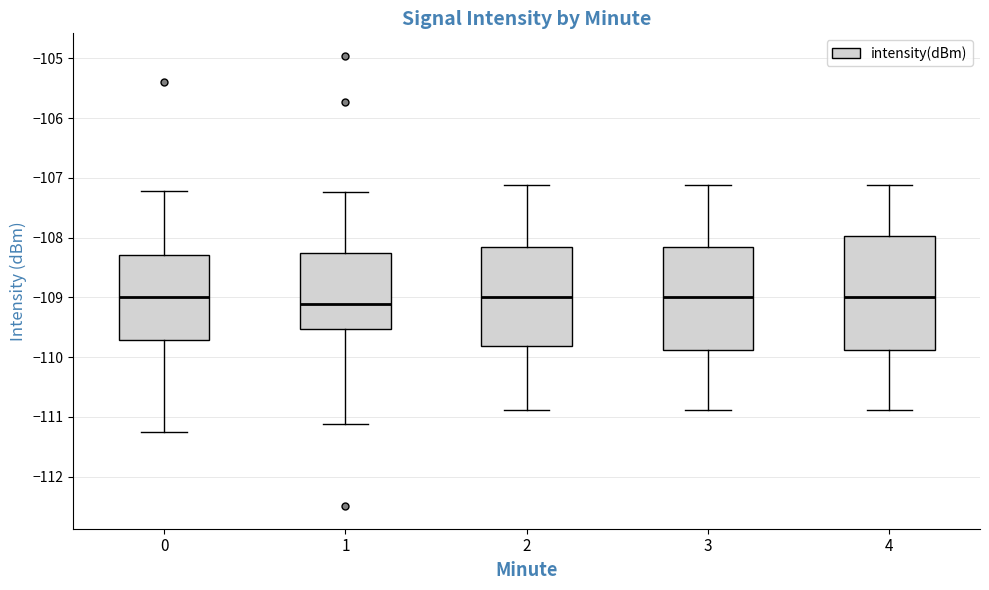

Where does the median line of the box at x = 4 sit on the y-axis? The values are not printed on the chart, so give them approximately, as read against the axis.

-109.0